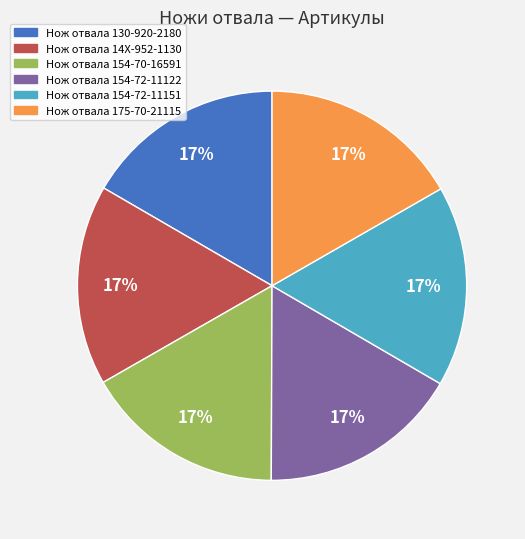

To the nearest percent, what portion does Нож отвала 130-920-2180 represent?

17%